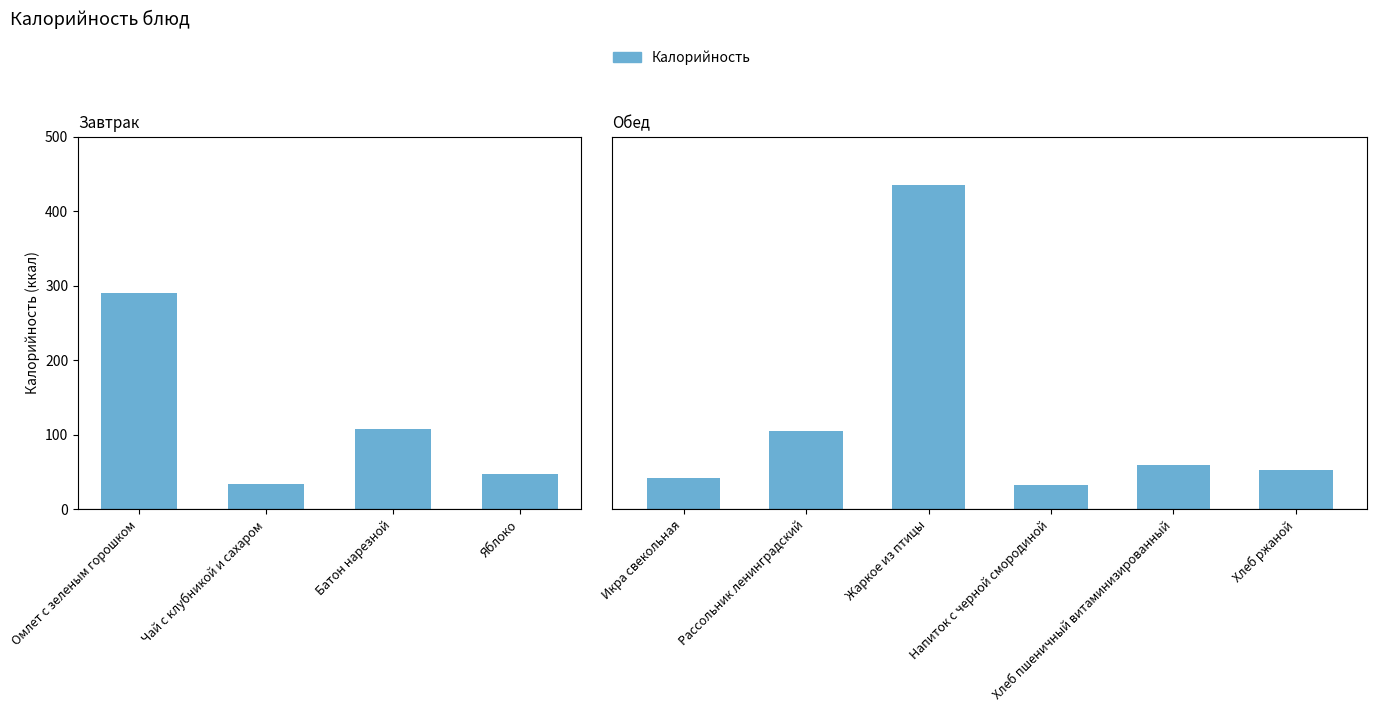

How many categories are shown in the chart?

6